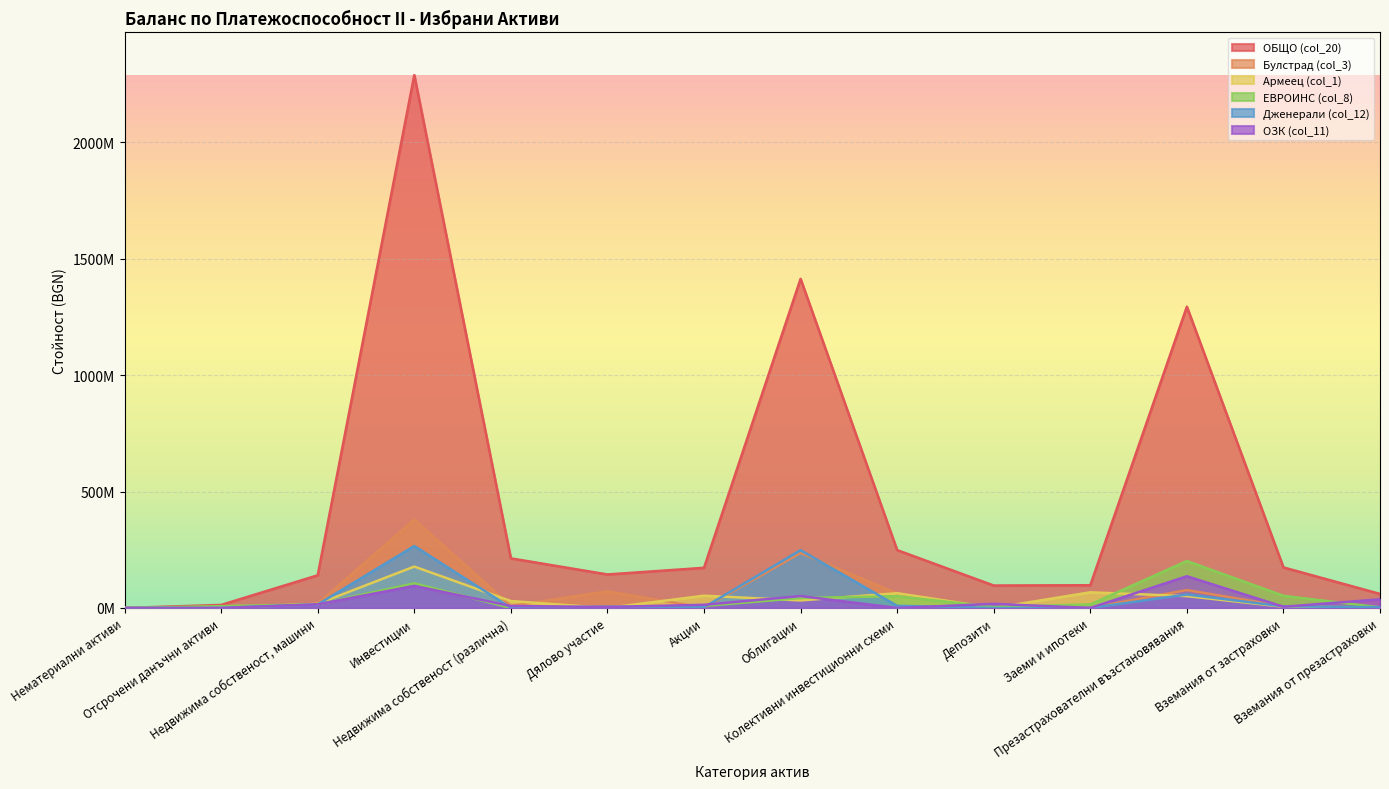

Is it true that Дженерали (col_12) equals 2203602.7 at Колективни инвестиционни схеми?

False